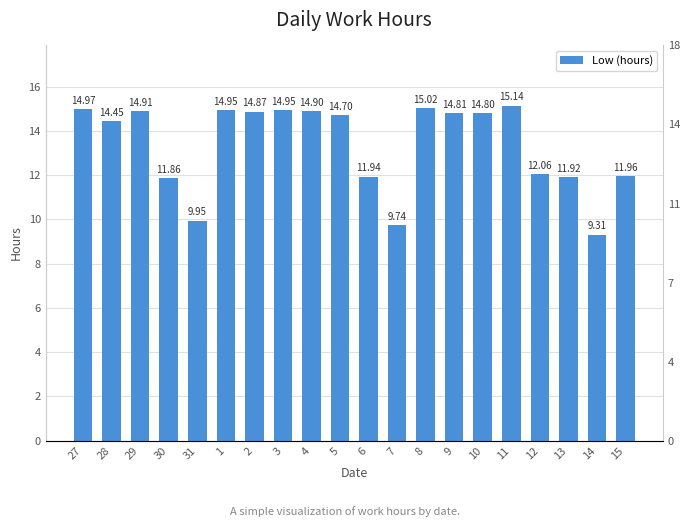

List the labels in order of value, smallest first.

14, 7, 31, 30, 13, 6, 15, 12, 28, 5, 10, 9, 2, 4, 29, 1, 3, 27, 8, 11